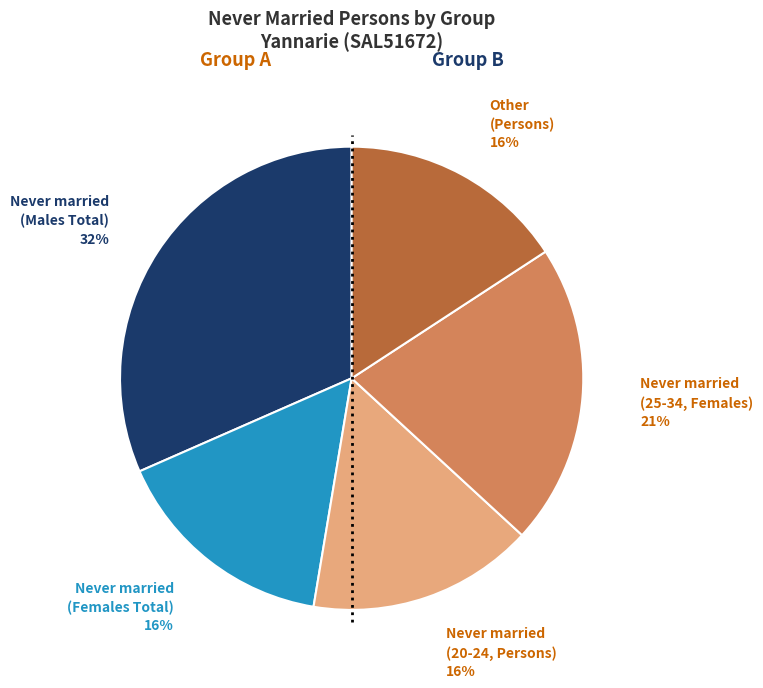

Approximately how many times larger is the value at Never married (20-24, Persons) compared to Other (Persons)?

1.0